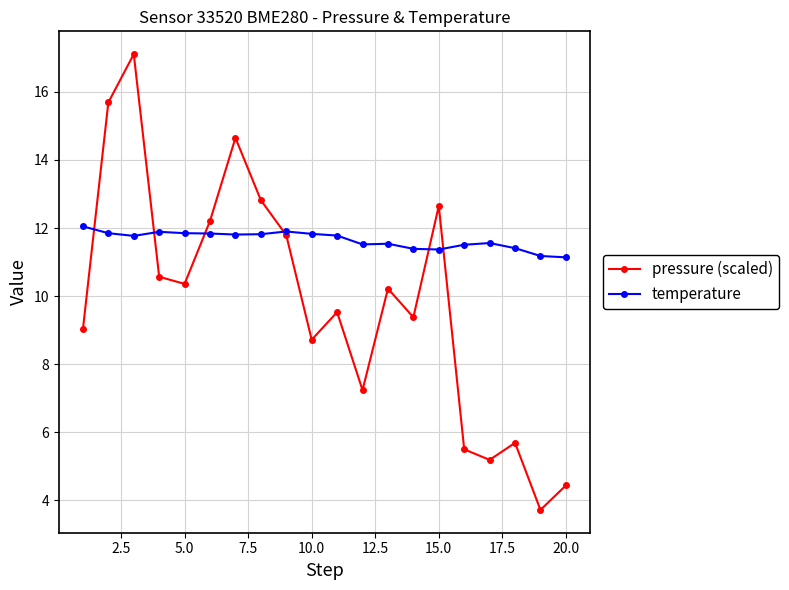

Rank the series by their average value, from highest to lowest.

temperature, pressure (scaled)